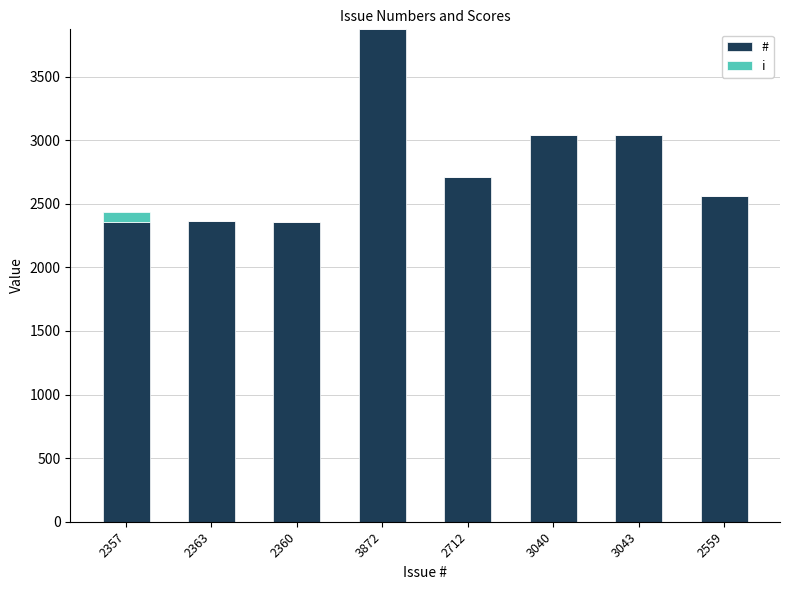

True or false: # has a value of 3040 at 3040.

True